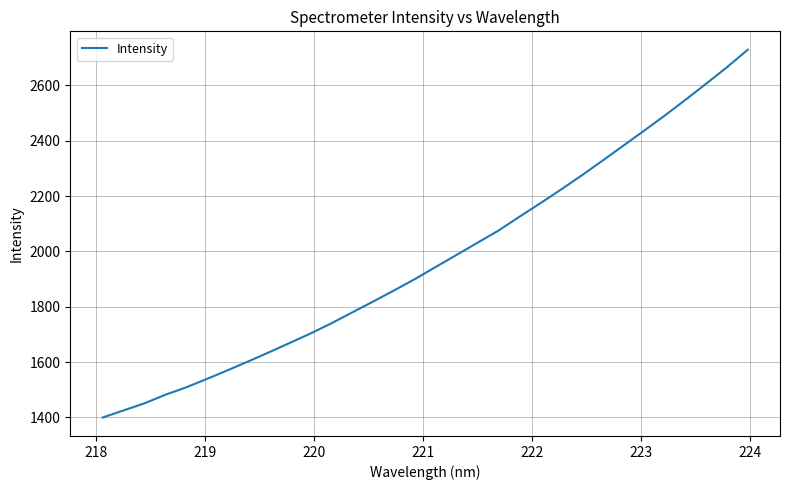

What is the greatest value displayed?

2728.6